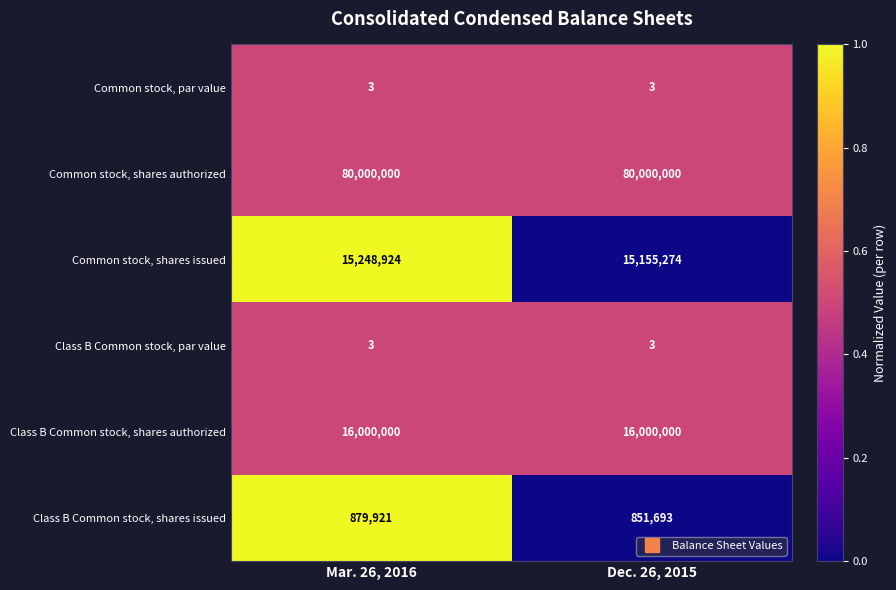

Is the value of Class B Common stock, shares authorized at Mar. 26, 2016 greater than the value of Class B Common stock, par value at Mar. 26, 2016?

Yes